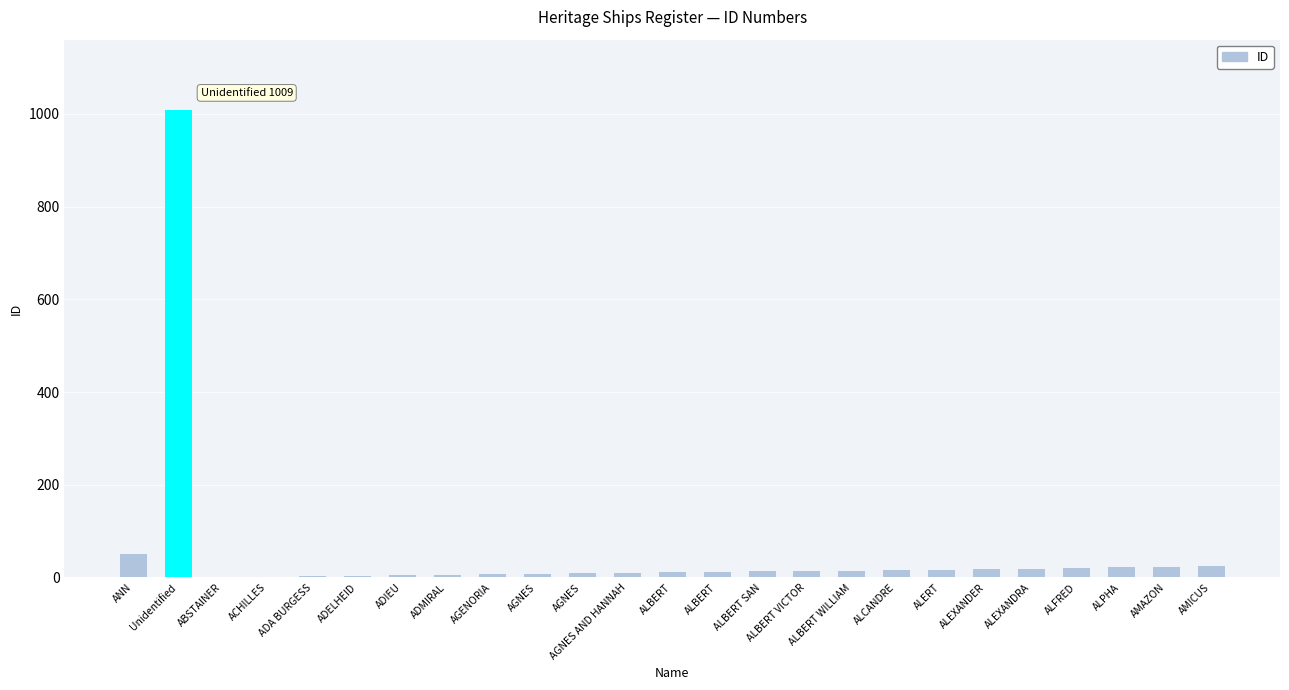

What is the difference between the values at ALEXANDER and AMICUS?

6